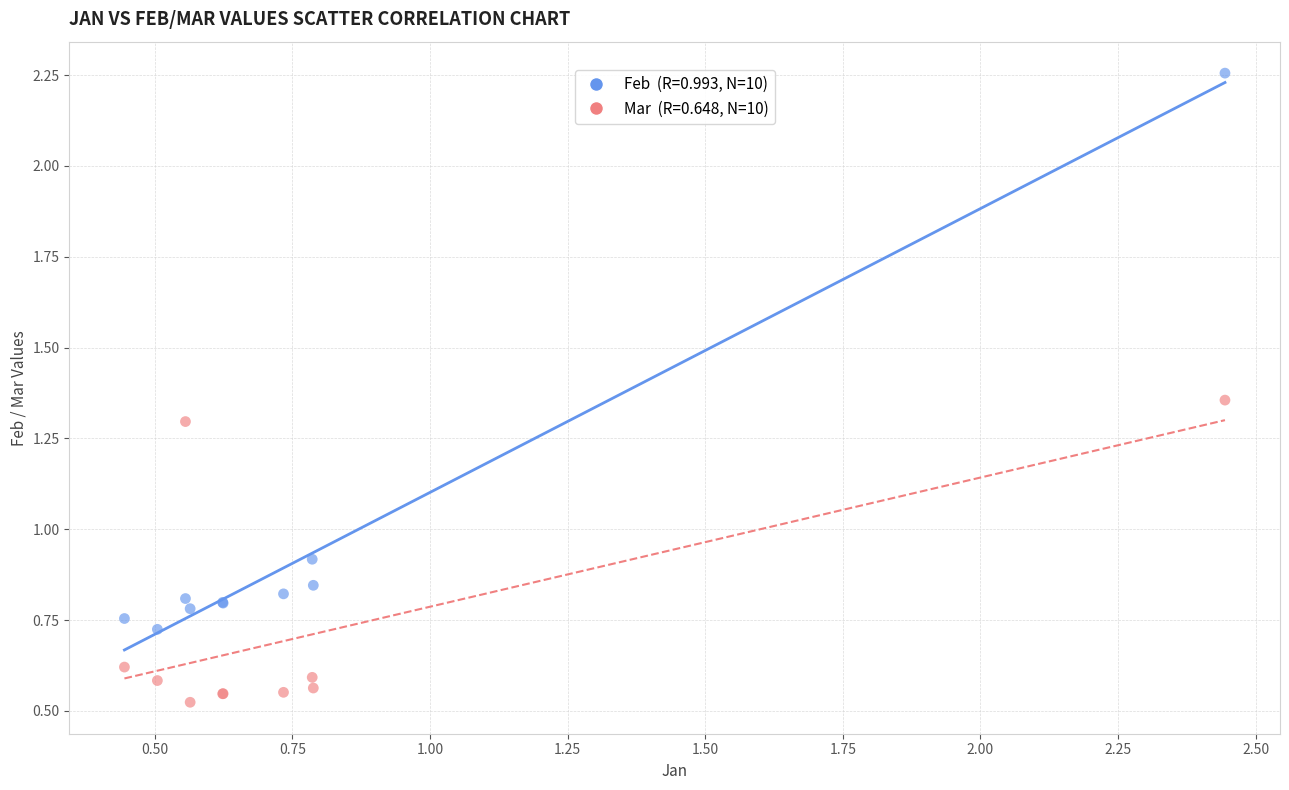

Across all series, what Y value is closest to 1?

0.9